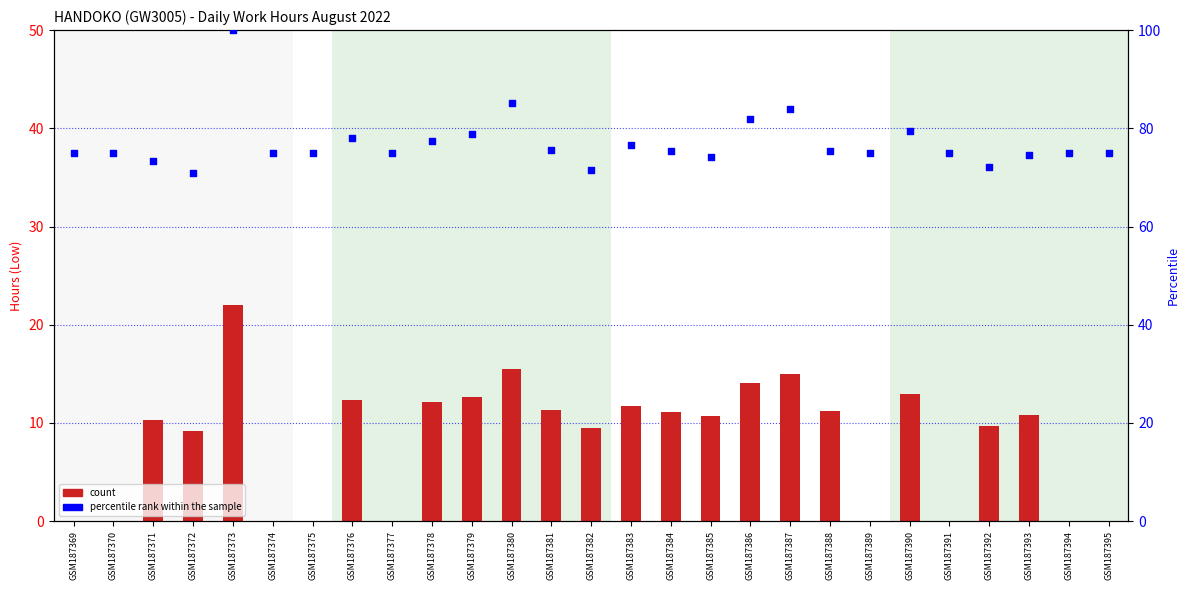

What are all the series names shown in the legend?

count, percentile rank within the sample